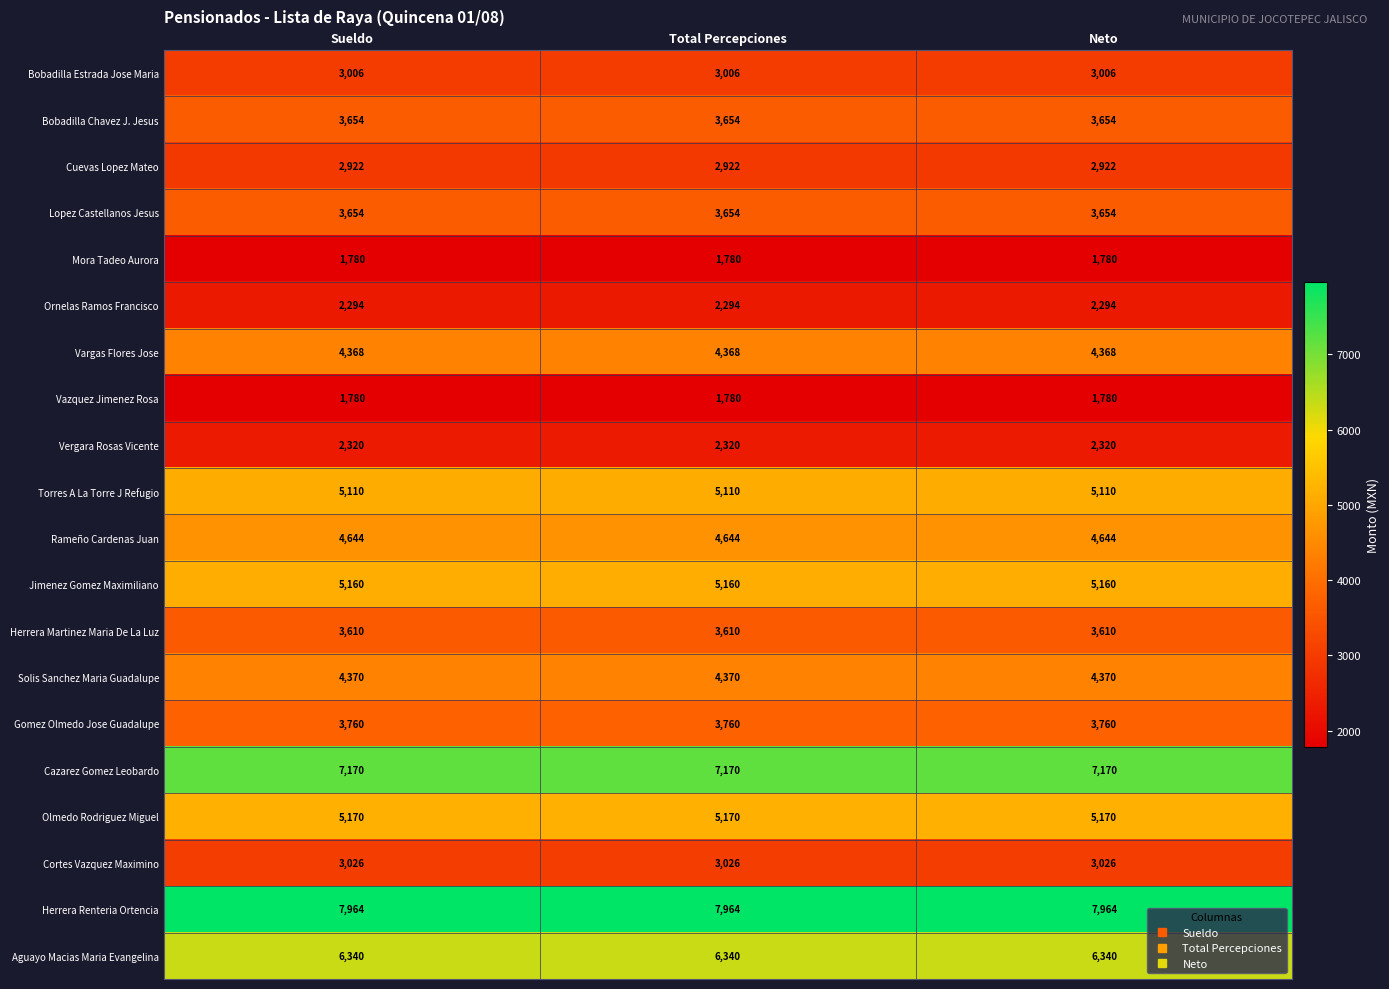

The value of Rameño Cardenas Juan at Total Percepciones is 6689. True or false?

False